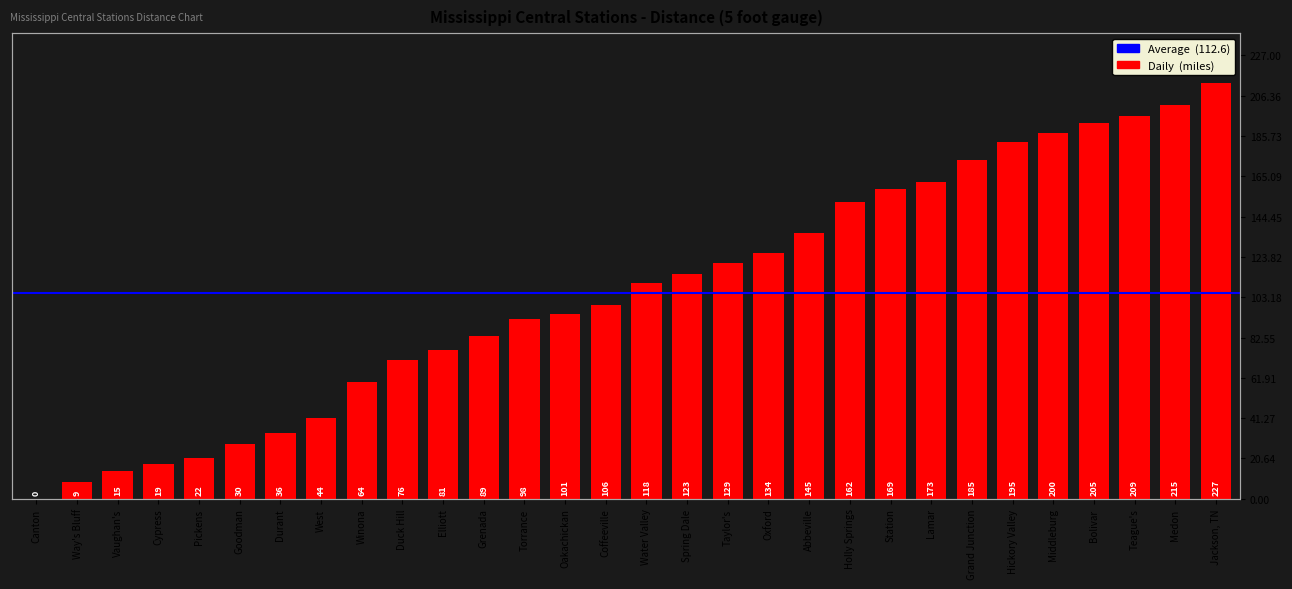

The chart shows a value of 113 at Winona. True or false?

False